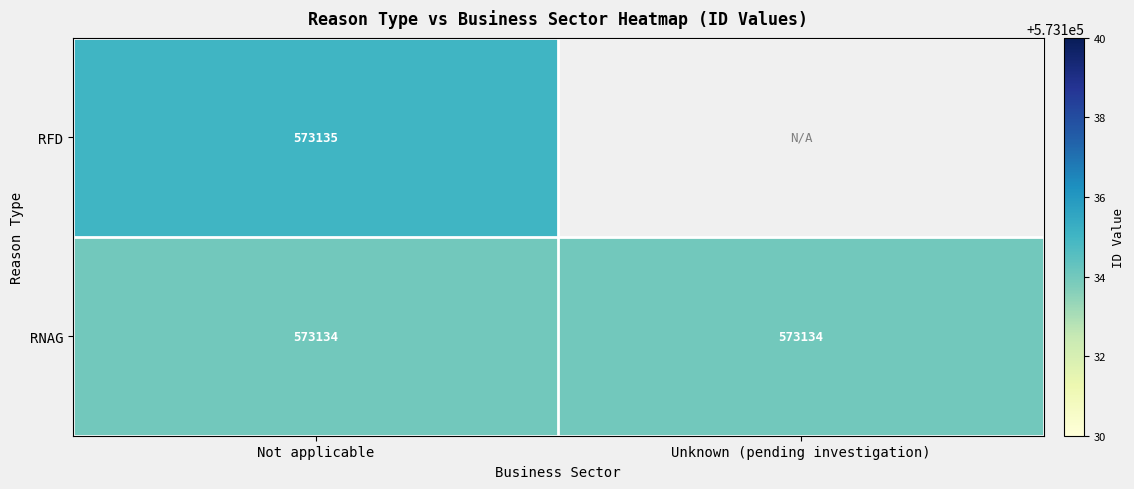

Is the value of RNAG at Not applicable greater than the value of RFD at Not applicable?

No